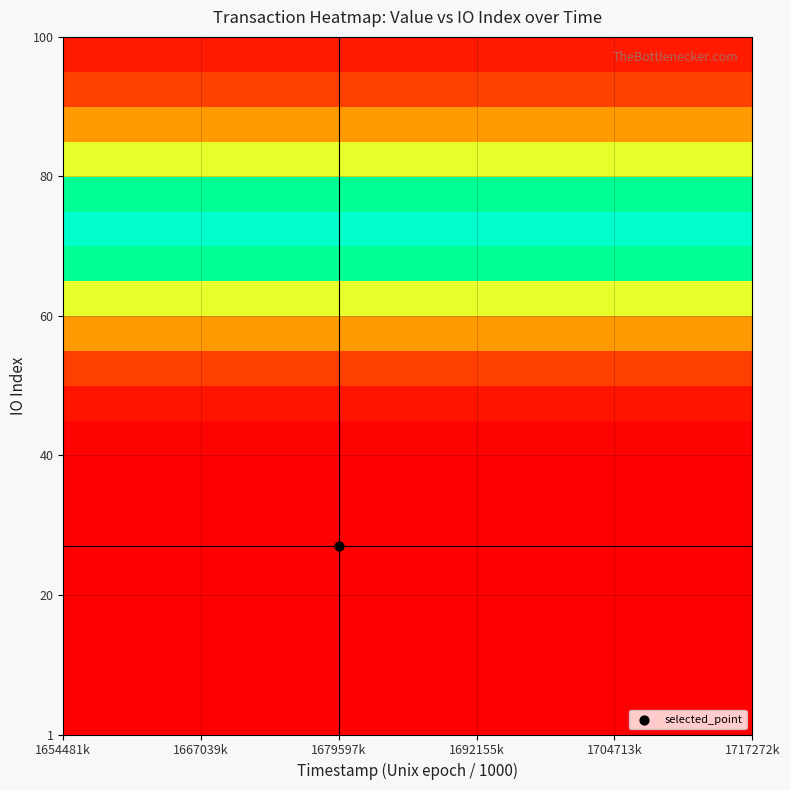

At how many categories does at least one series exceed 0?

25